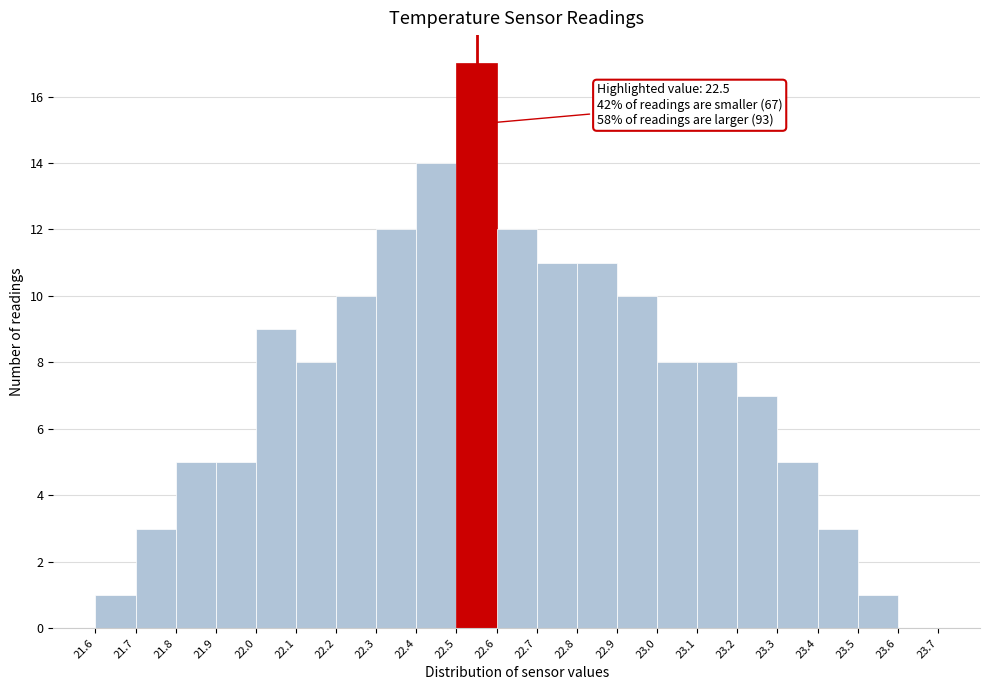

Reading right to left, what are all the values shown in this chart?

23.6=0	23.5=1	23.4=3	23.3=5	23.2=7	23.1=8	23.0=8	22.9=10	22.8=11	22.7=11	22.6=12	22.5=17	22.4=14	22.3=12	22.2=10	22.1=8	22.0=9	21.9=5	21.8=5	21.7=3	21.6=1